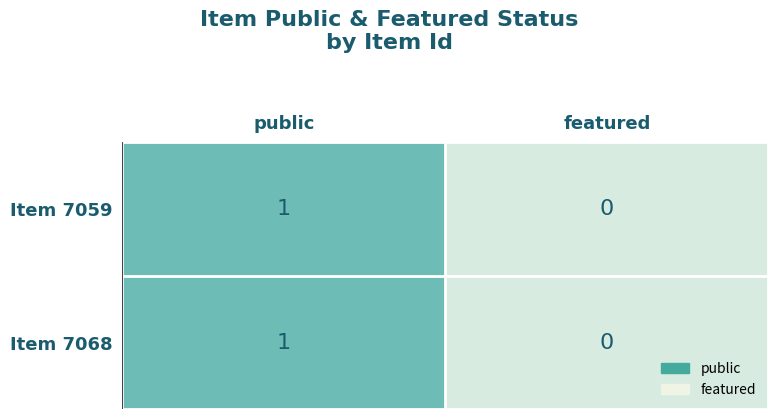

True or false: Item 7059 has a value of 2 at public.

False